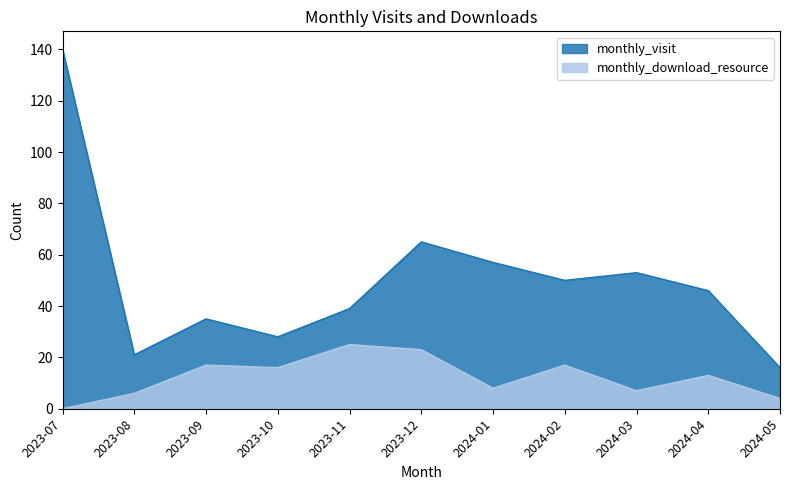

At how many categories does at least one series exceed 27?

9